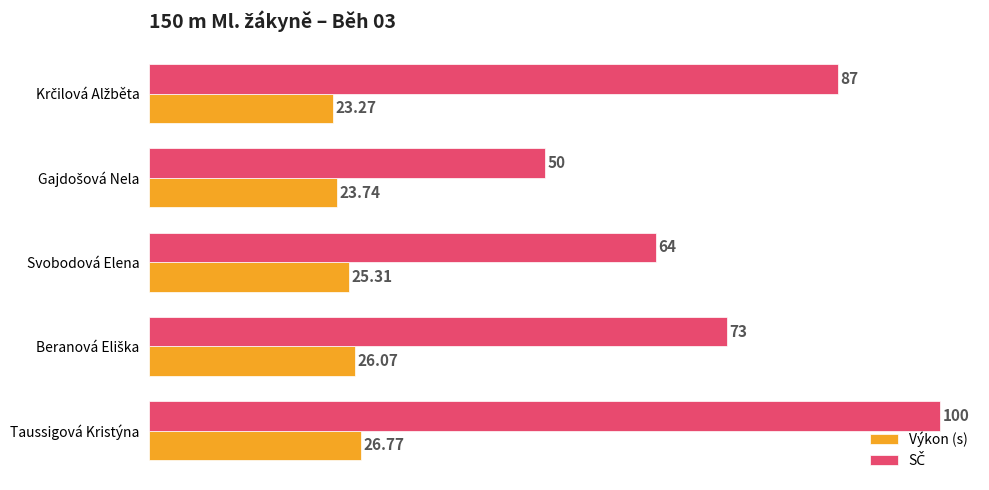

At which category is the sum across all series the highest?

Taussigová Kristýna